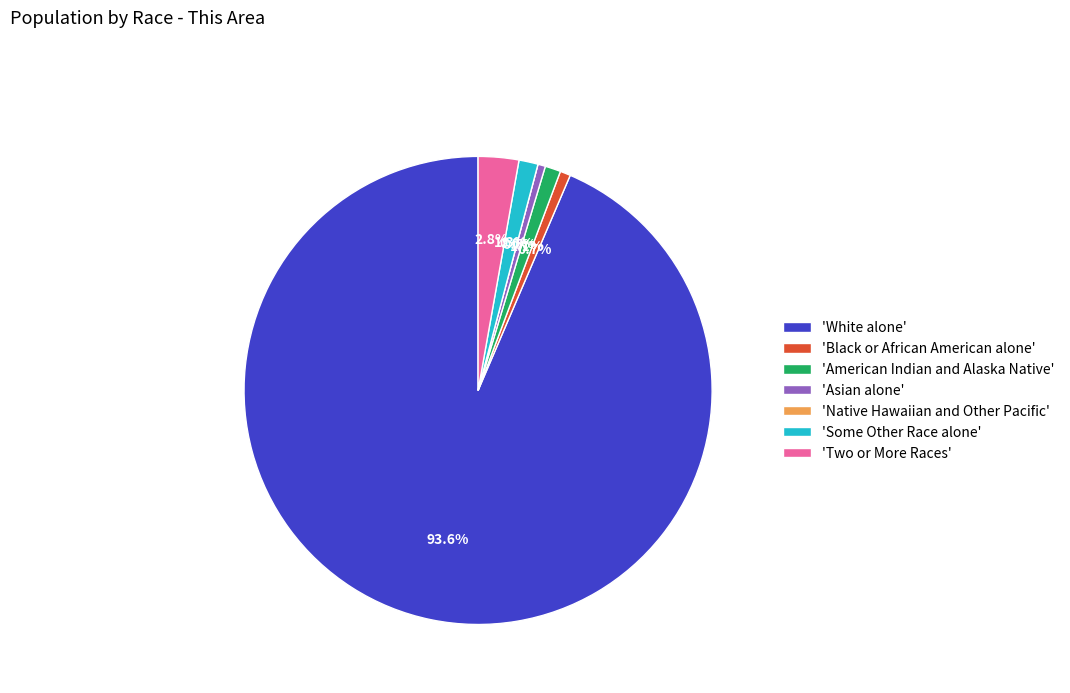

Combined, do American Indian and Alaska Native and Some Other Race alone account for over 50%?

No